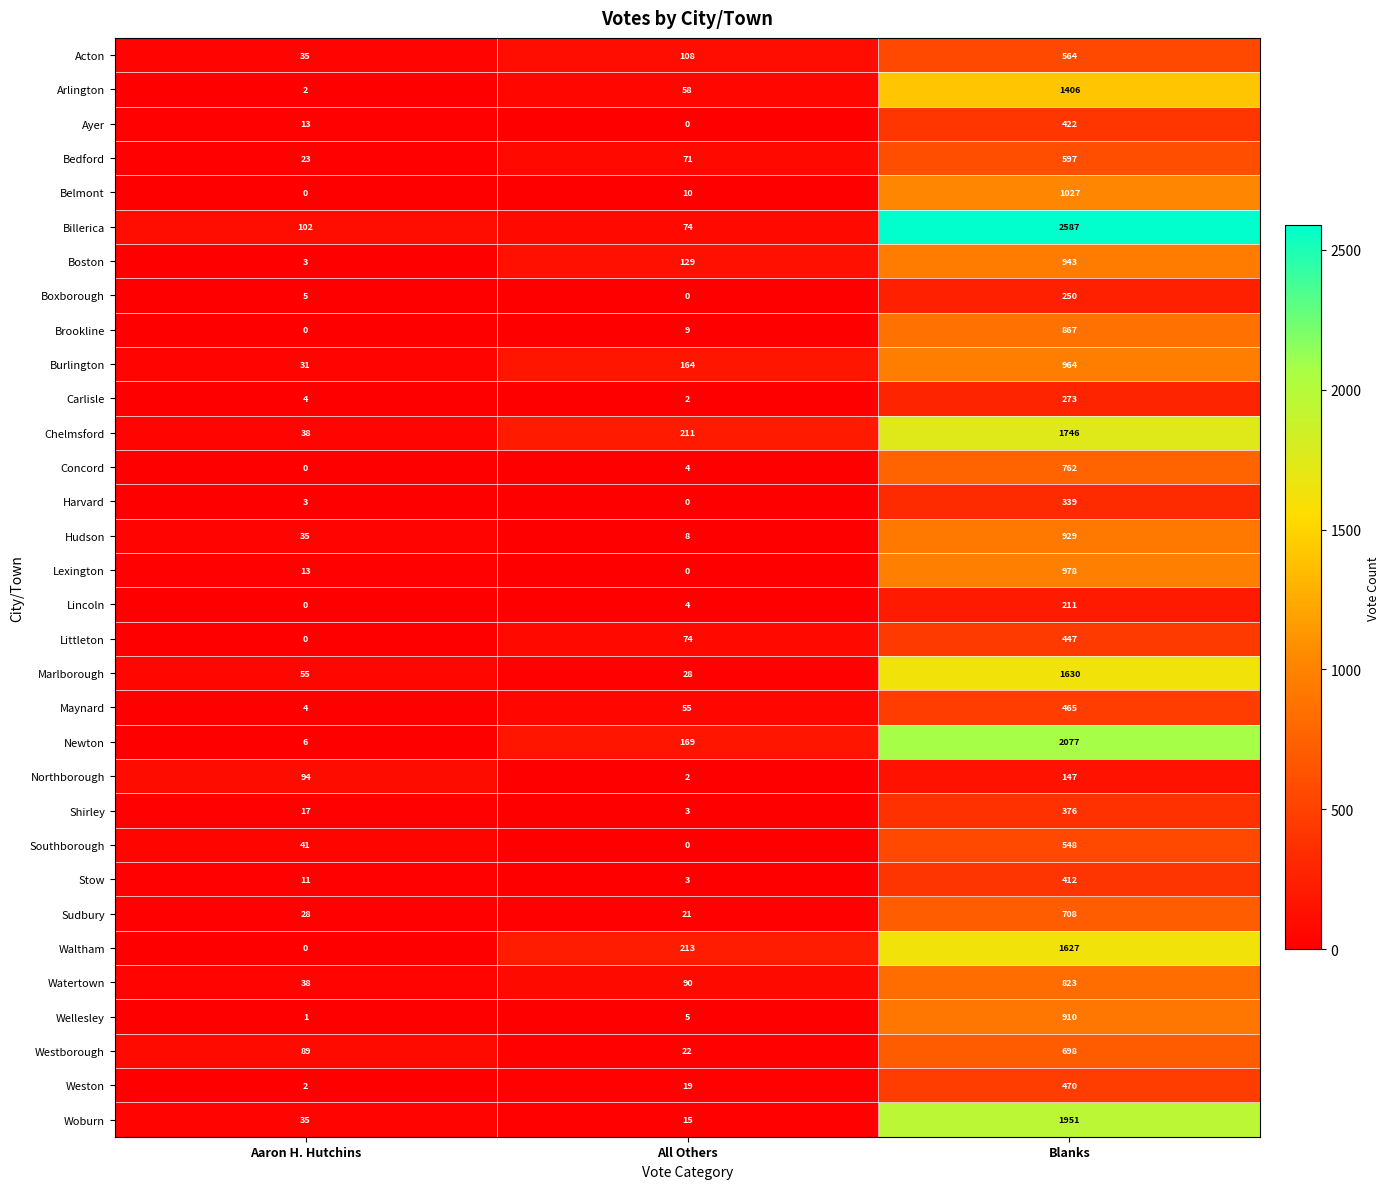

At which label does Newton reach its peak?

Blanks